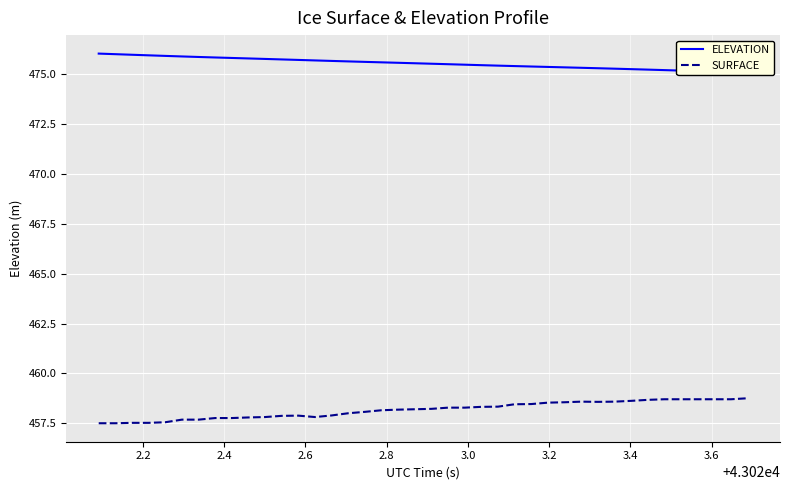

Which series has the largest total across all categories?

ELEVATION